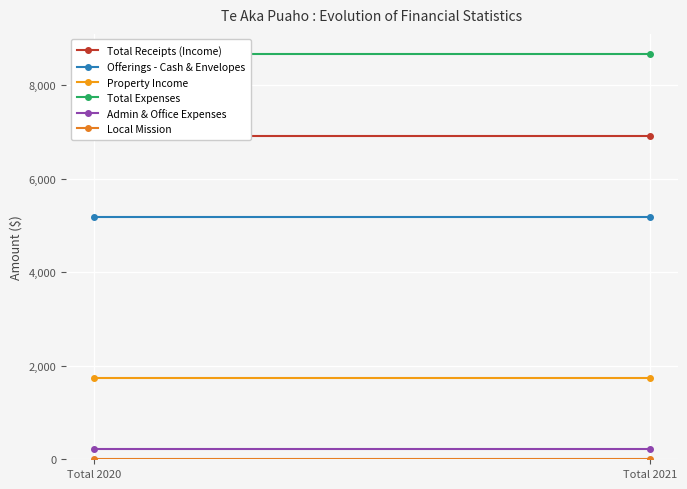

Which series has the largest total across all categories?

Total Expenses